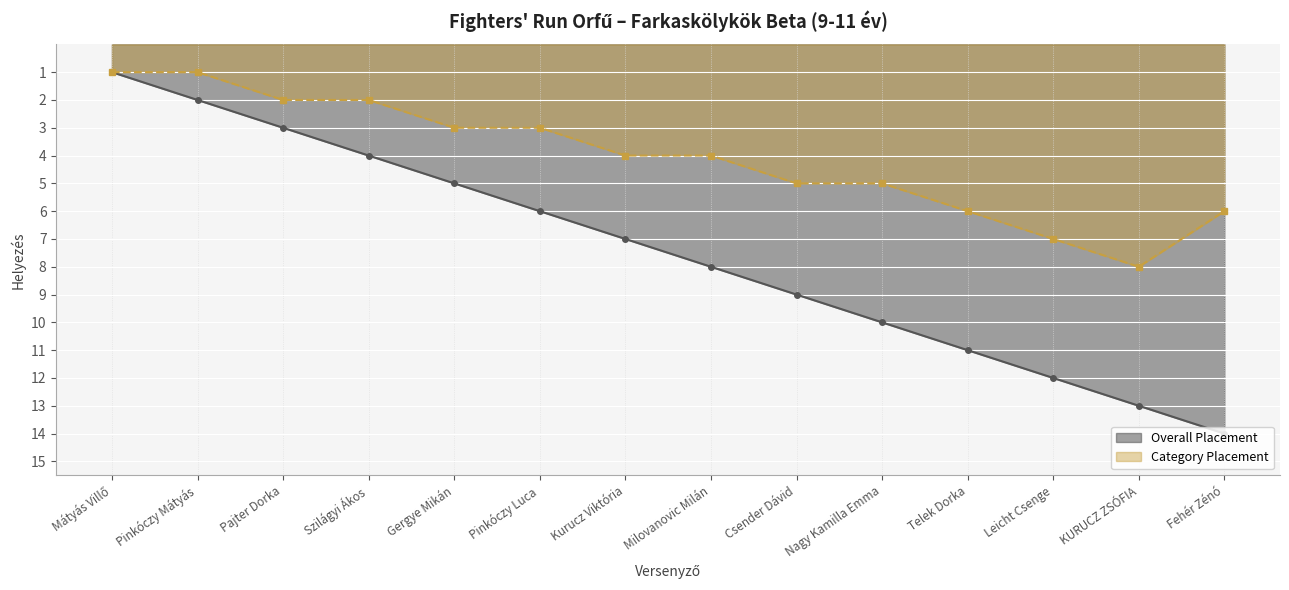

Which has a higher value, Pinkóczy Mátyás or KURUCZ ZSÓFIA?

KURUCZ ZSÓFIA